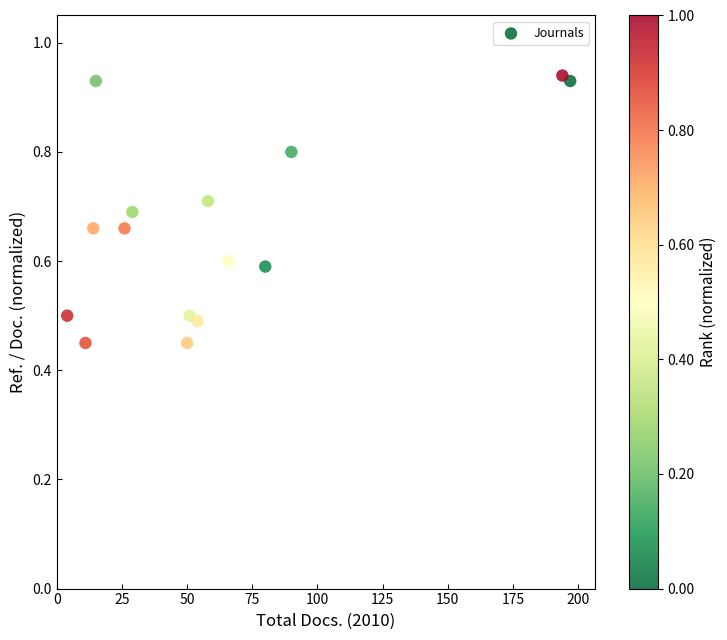

What is the range of X values (max minus min)?

193.0